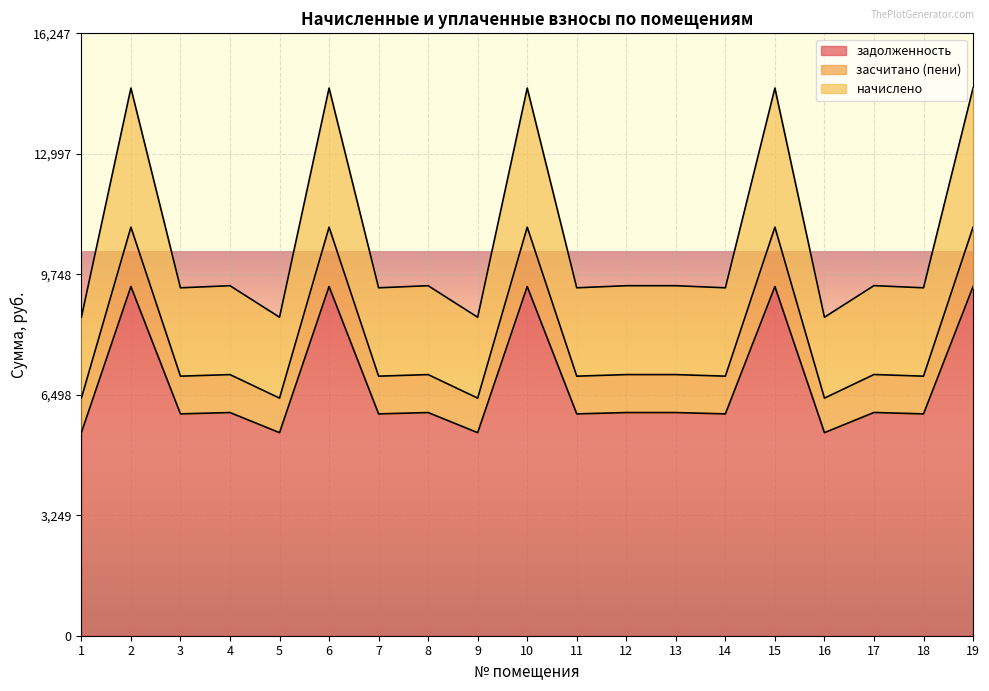

What is the highest value of the задолженность series?

9417.7